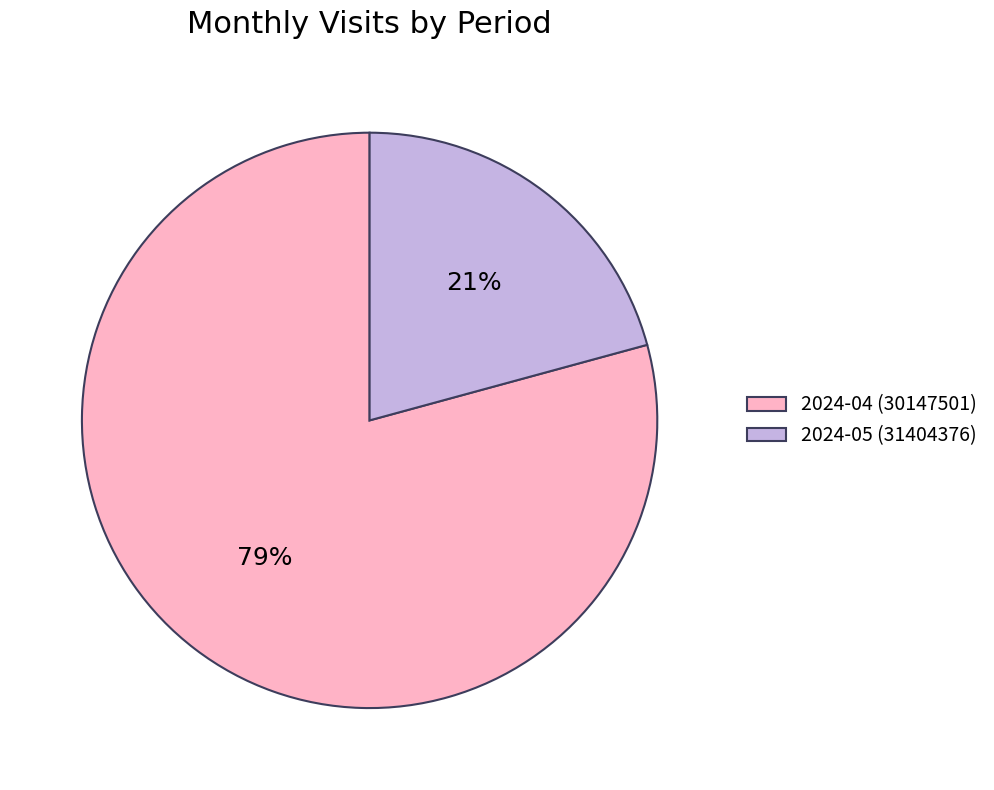

Which category accounts for the majority?

2024-04 (30147501)